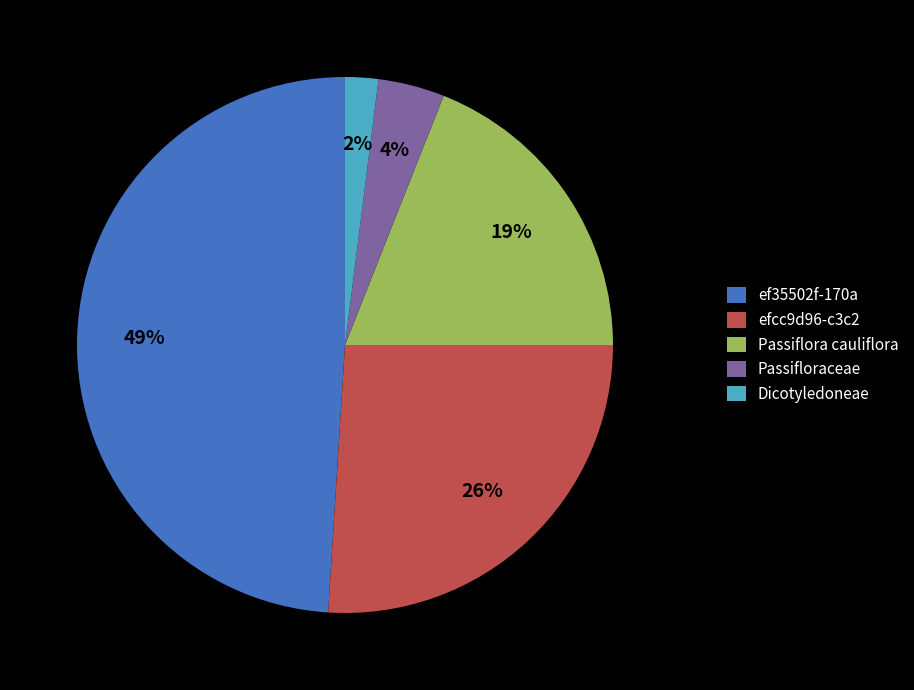

True or false: ef35502f-170a accounts for 49% of the total.

True